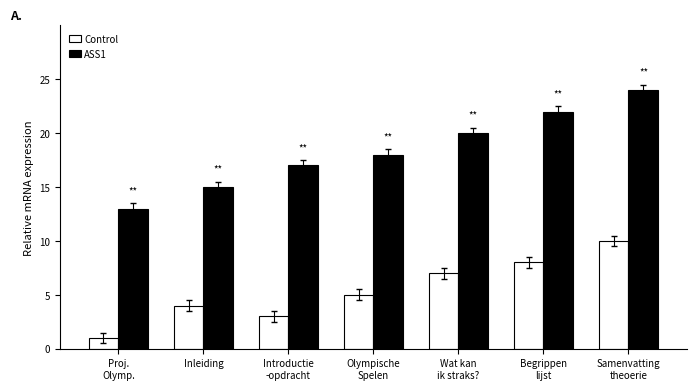

Is it true that ASS1 equals 29 at Introductie
-opdracht?

False